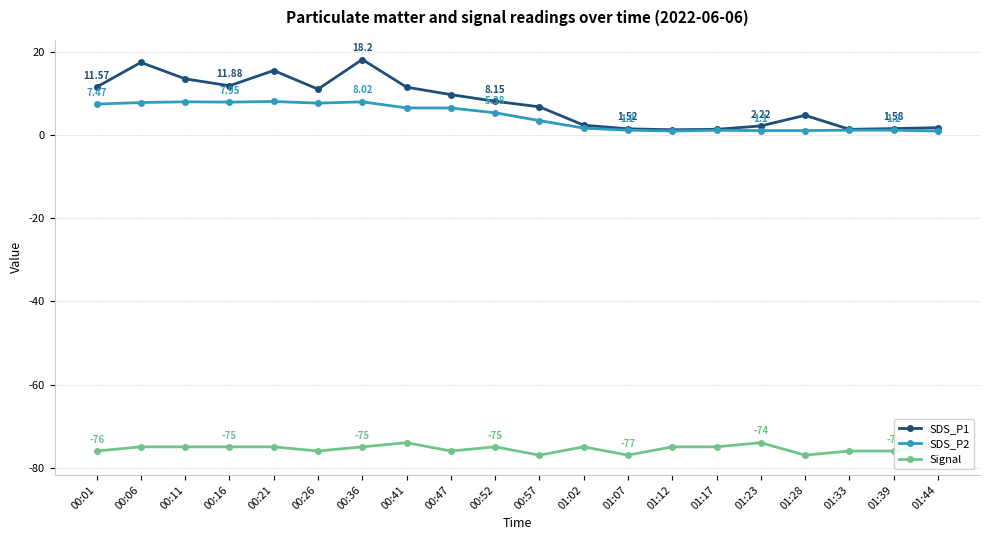

How many lines are shown in the chart?

3